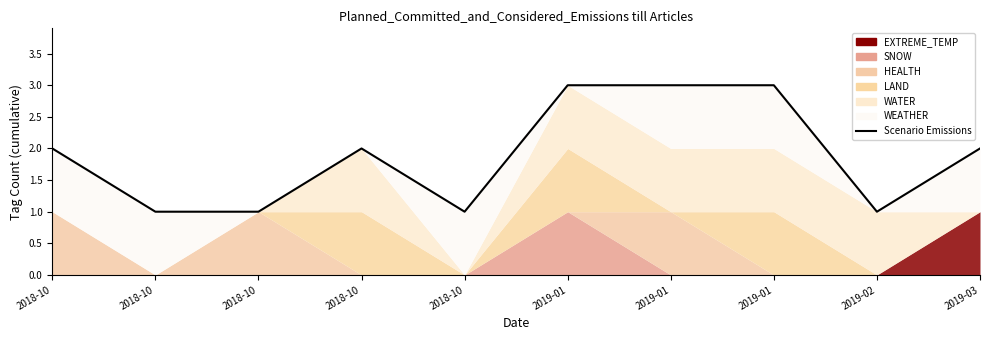

Rank the categories by value from highest to lowest.

2019-01, 2019-01, 2019-01, 2018-10, 2018-10, 2019-03, 2018-10, 2018-10, 2018-10, 2019-02